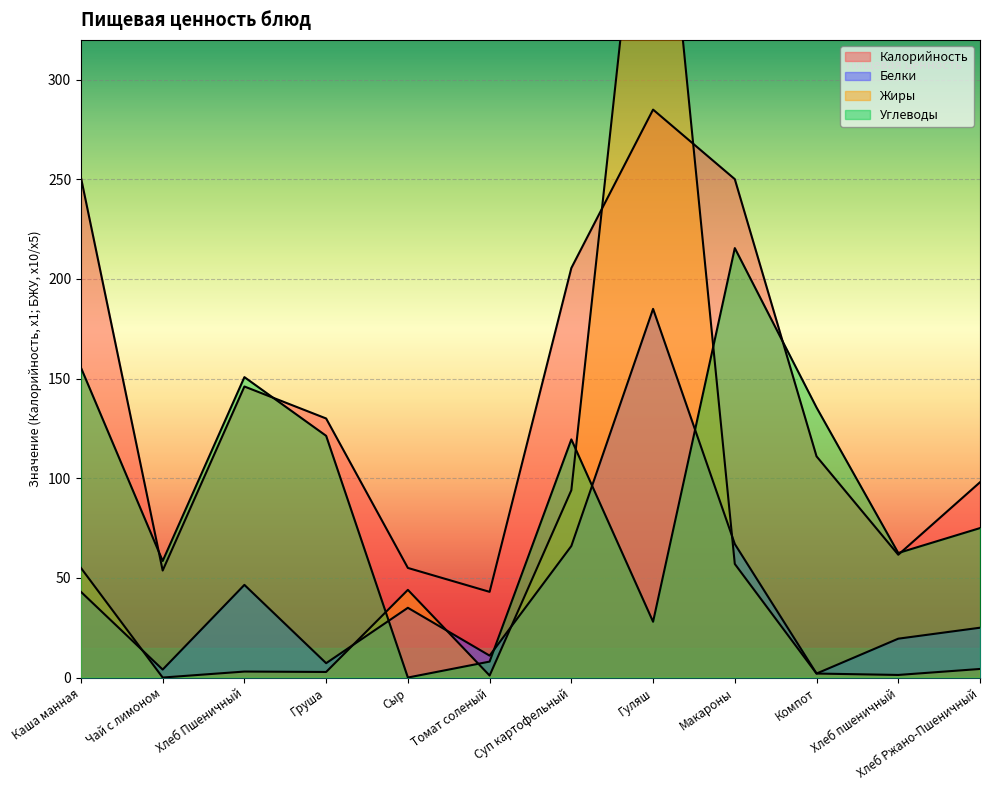

Which category has the lowest value in the Жиры series?

Чай с лимоном